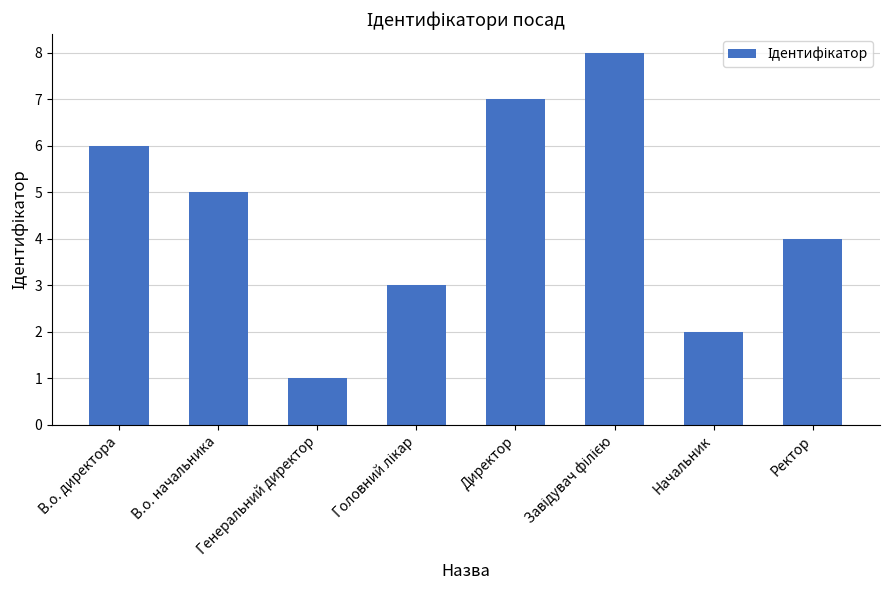

What is the value of the 5th bar from the left?

7